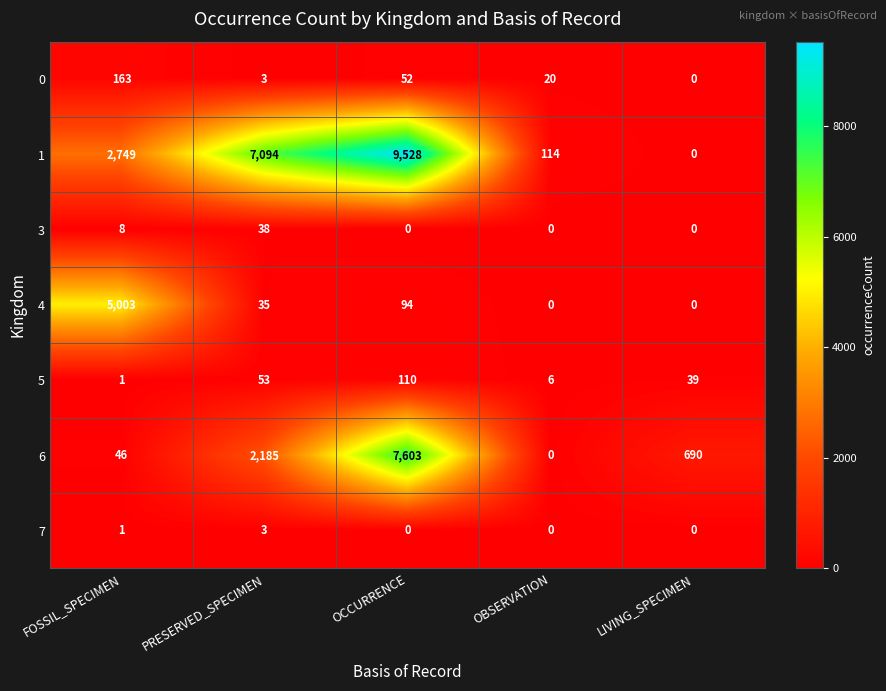

What is the difference between the 1 values at FOSSIL_SPECIMEN and PRESERVED_SPECIMEN?

4345